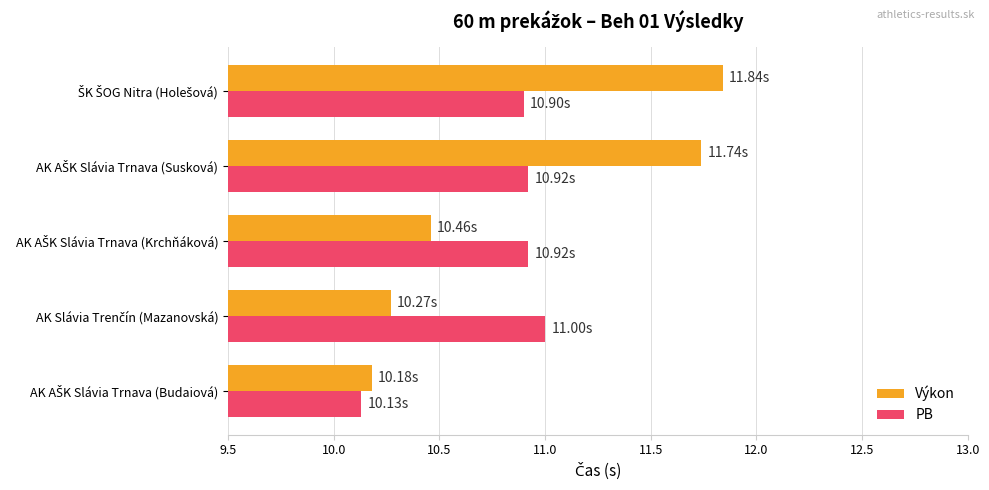

Which series has the widest spread of values?

Výkon